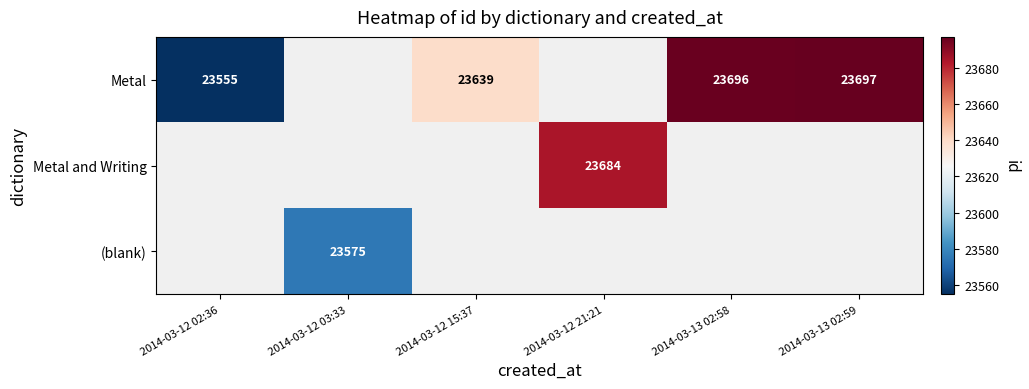

True or false: Metal has a value of 36932 at 2014-03-13 02:59.

False